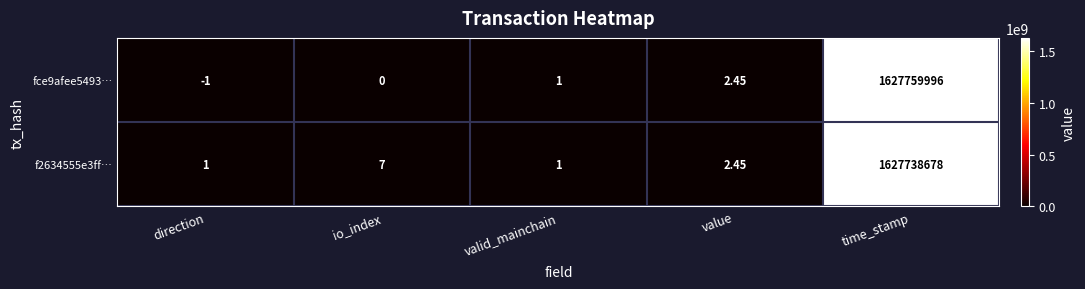

How many data points in fce9afee5493… are less than 1?

2